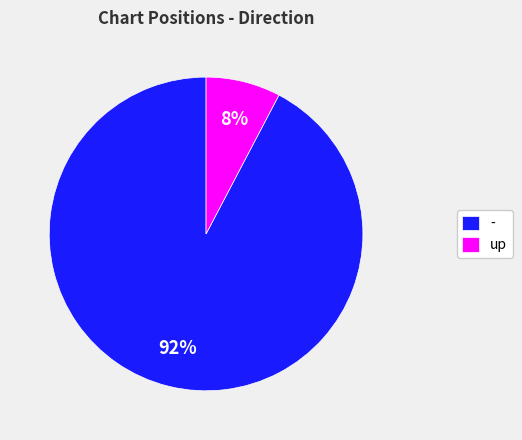

Which category has the biggest portion of the pie?

-